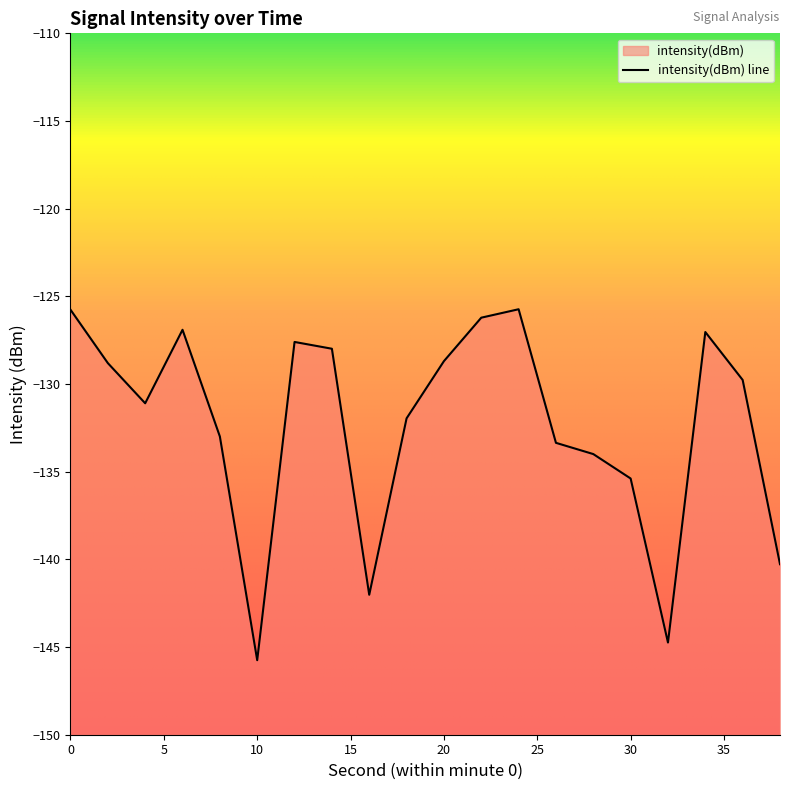

How many values exceed -129?

9